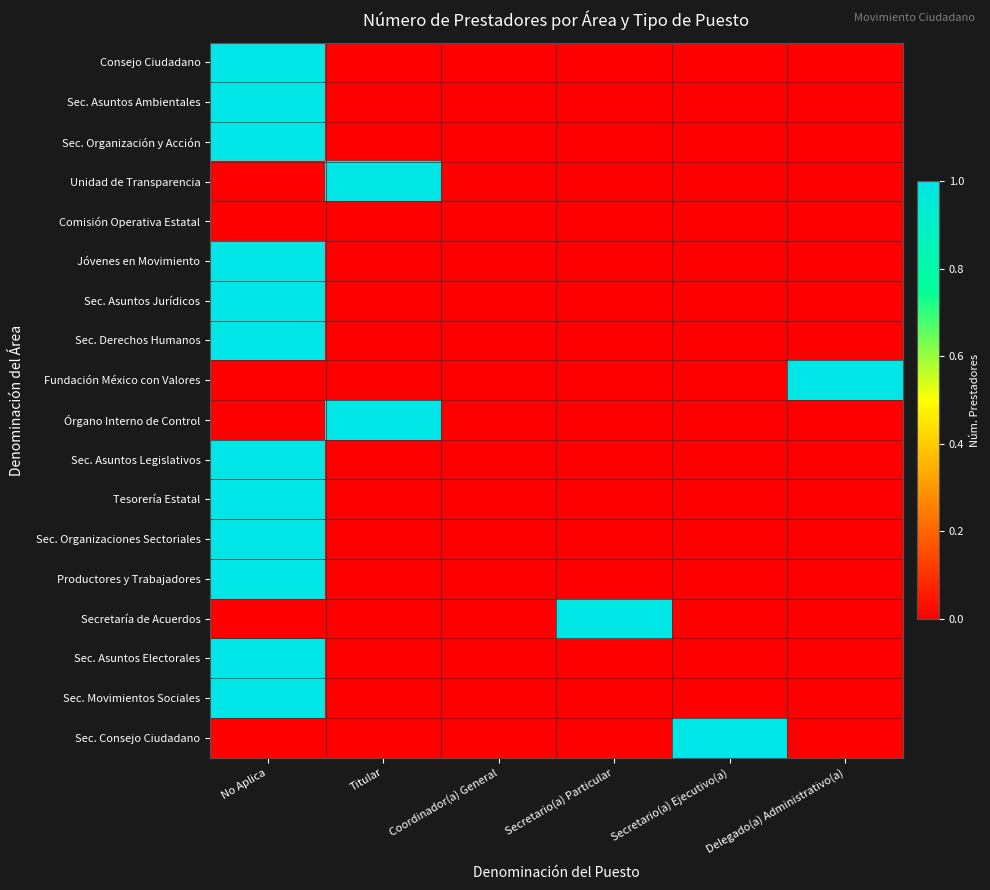

Reading left to right, what are all the values shown in this chart?

Consejo Ciudadano: No Aplica=1	Titular=0	Coordinador(a) General=0	Secretario(a) Particular=0	Secretario(a) Ejecutivo(a)=0	Delegado(a) Administrativo(a)=0
Sec. Asuntos Ambientales: No Aplica=1	Titular=0	Coordinador(a) General=0	Secretario(a) Particular=0	Secretario(a) Ejecutivo(a)=0	Delegado(a) Administrativo(a)=0
Sec. Organización y Acción: No Aplica=1	Titular=0	Coordinador(a) General=0	Secretario(a) Particular=0	Secretario(a) Ejecutivo(a)=0	Delegado(a) Administrativo(a)=0
Unidad de Transparencia: No Aplica=0	Titular=1	Coordinador(a) General=0	Secretario(a) Particular=0	Secretario(a) Ejecutivo(a)=0	Delegado(a) Administrativo(a)=0
Comisión Operativa Estatal: No Aplica=0	Titular=0	Coordinador(a) General=0	Secretario(a) Particular=0	Secretario(a) Ejecutivo(a)=0	Delegado(a) Administrativo(a)=0
Jóvenes en Movimiento: No Aplica=1	Titular=0	Coordinador(a) General=0	Secretario(a) Particular=0	Secretario(a) Ejecutivo(a)=0	Delegado(a) Administrativo(a)=0
Sec. Asuntos Jurídicos: No Aplica=1	Titular=0	Coordinador(a) General=0	Secretario(a) Particular=0	Secretario(a) Ejecutivo(a)=0	Delegado(a) Administrativo(a)=0
Sec. Derechos Humanos: No Aplica=1	Titular=0	Coordinador(a) General=0	Secretario(a) Particular=0	Secretario(a) Ejecutivo(a)=0	Delegado(a) Administrativo(a)=0
Fundación México con Valores: No Aplica=0	Titular=0	Coordinador(a) General=0	Secretario(a) Particular=0	Secretario(a) Ejecutivo(a)=0	Delegado(a) Administrativo(a)=1
Órgano Interno de Control: No Aplica=0	Titular=1	Coordinador(a) General=0	Secretario(a) Particular=0	Secretario(a) Ejecutivo(a)=0	Delegado(a) Administrativo(a)=0
Sec. Asuntos Legislativos: No Aplica=1	Titular=0	Coordinador(a) General=0	Secretario(a) Particular=0	Secretario(a) Ejecutivo(a)=0	Delegado(a) Administrativo(a)=0
Tesorería Estatal: No Aplica=1	Titular=0	Coordinador(a) General=0	Secretario(a) Particular=0	Secretario(a) Ejecutivo(a)=0	Delegado(a) Administrativo(a)=0
Sec. Organizaciones Sectoriales: No Aplica=1	Titular=0	Coordinador(a) General=0	Secretario(a) Particular=0	Secretario(a) Ejecutivo(a)=0	Delegado(a) Administrativo(a)=0
Productores y Trabajadores: No Aplica=1	Titular=0	Coordinador(a) General=0	Secretario(a) Particular=0	Secretario(a) Ejecutivo(a)=0	Delegado(a) Administrativo(a)=0
Secretaría de Acuerdos: No Aplica=0	Titular=0	Coordinador(a) General=0	Secretario(a) Particular=1	Secretario(a) Ejecutivo(a)=0	Delegado(a) Administrativo(a)=0
Sec. Asuntos Electorales: No Aplica=1	Titular=0	Coordinador(a) General=0	Secretario(a) Particular=0	Secretario(a) Ejecutivo(a)=0	Delegado(a) Administrativo(a)=0
Sec. Movimientos Sociales: No Aplica=1	Titular=0	Coordinador(a) General=0	Secretario(a) Particular=0	Secretario(a) Ejecutivo(a)=0	Delegado(a) Administrativo(a)=0
Sec. Consejo Ciudadano: No Aplica=0	Titular=0	Coordinador(a) General=0	Secretario(a) Particular=0	Secretario(a) Ejecutivo(a)=1	Delegado(a) Administrativo(a)=0